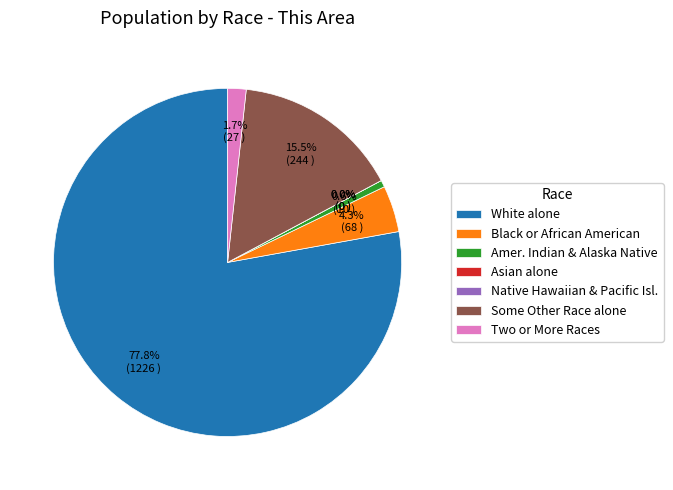

Is it true that Asian alone is 1% of the pie?

False